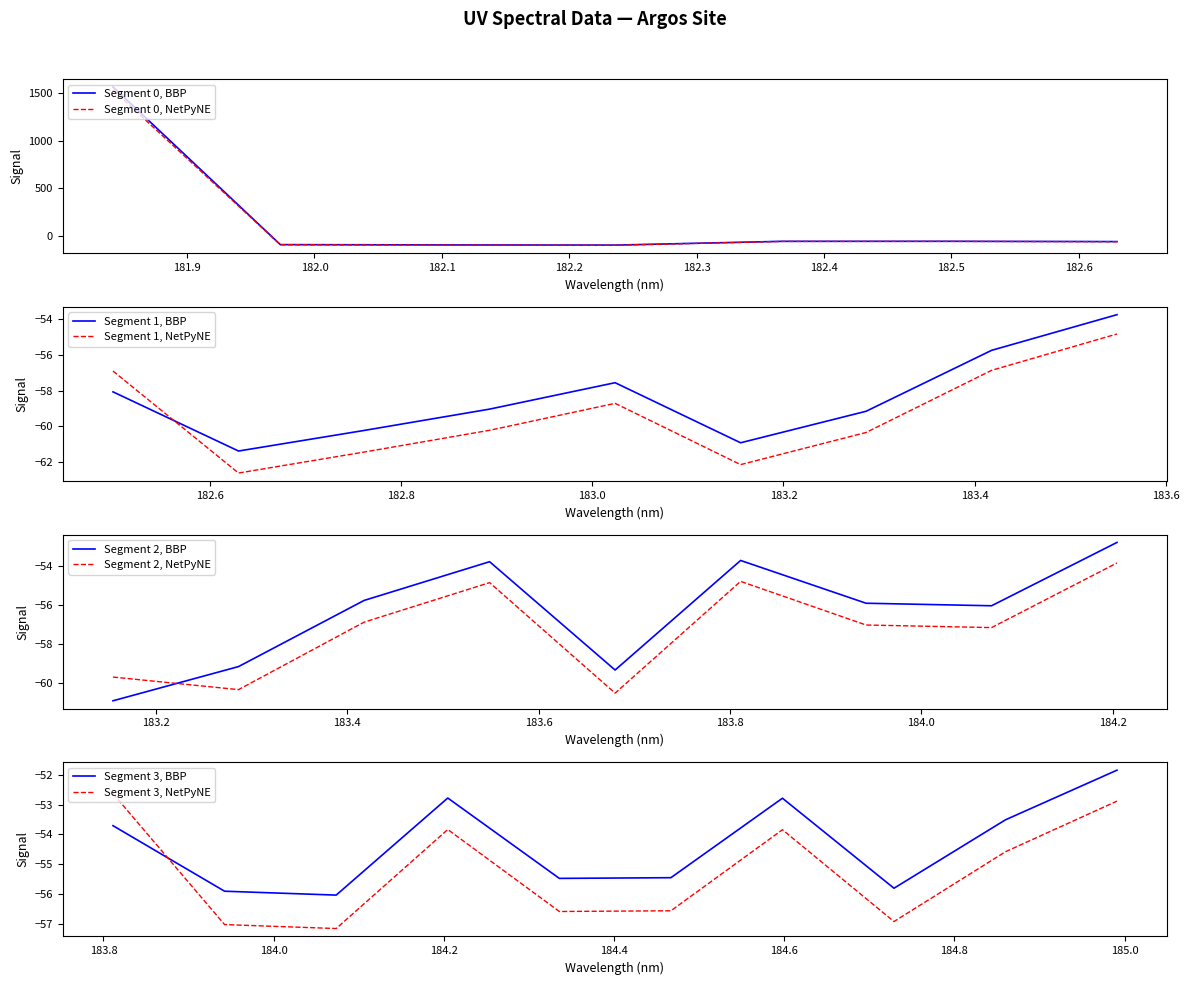

What is the value of the 14th point from the left?

-53.8